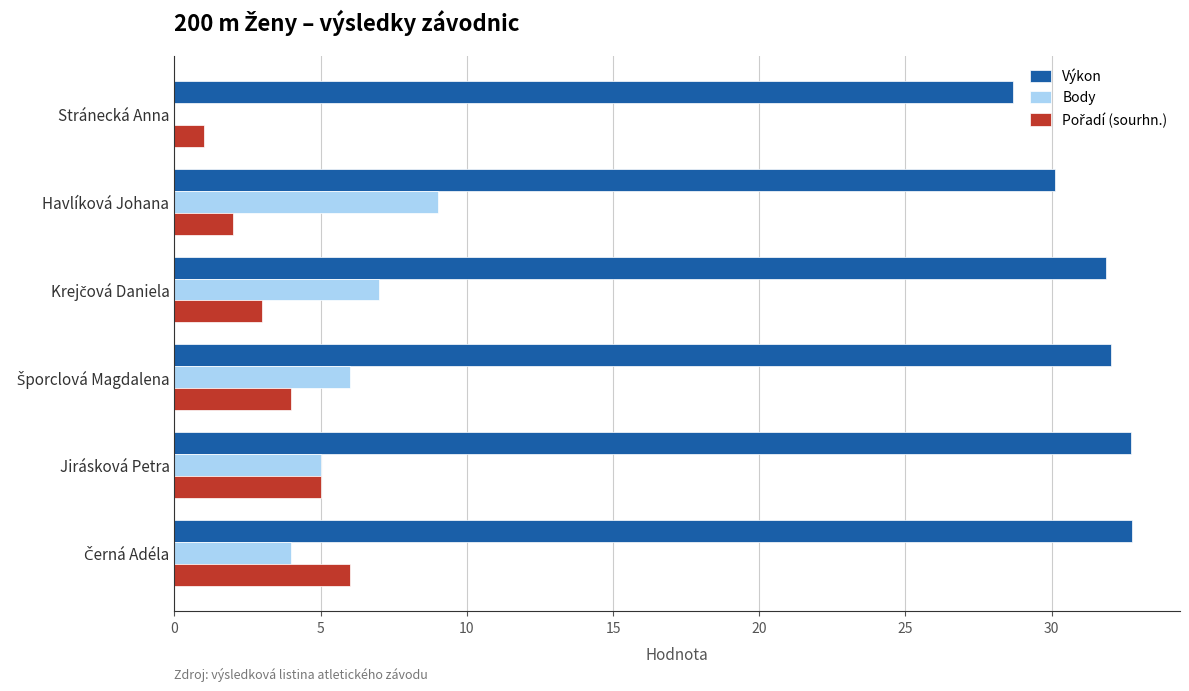

What is the sum of all Body values?

31.0